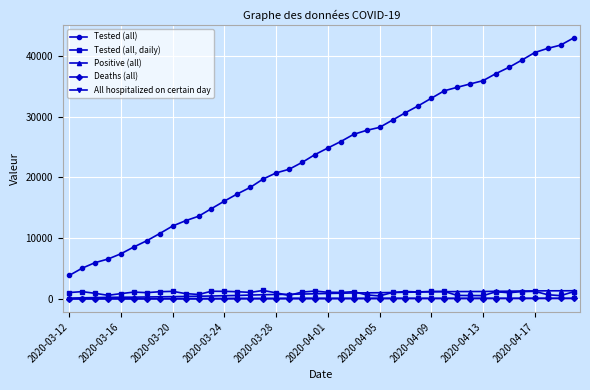

True or false: Deaths (all) and Tested (all, daily) intersect in this chart.

False